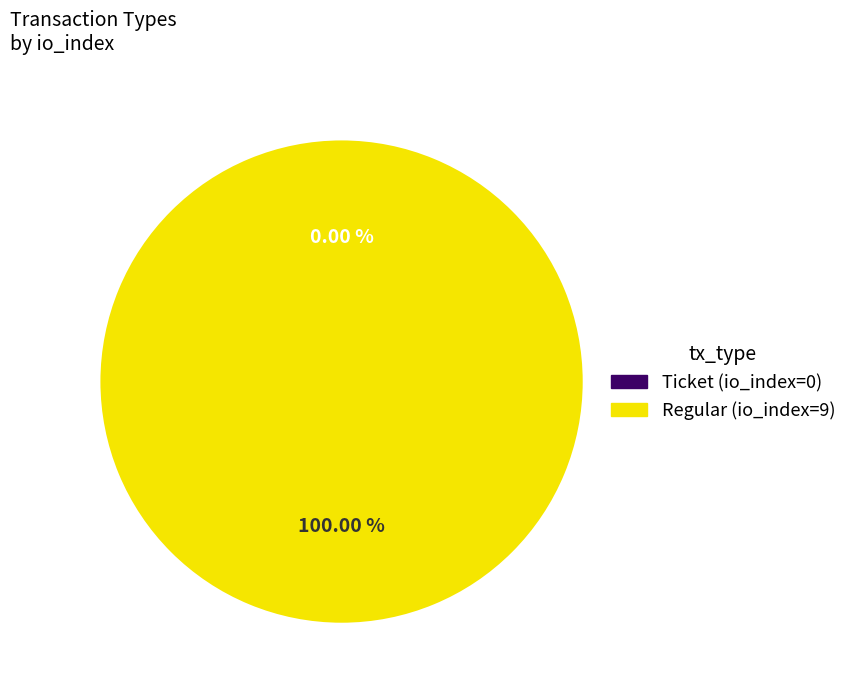

What percentage do Regular (io_index=9) and Ticket (io_index=0) together represent?

100.0%